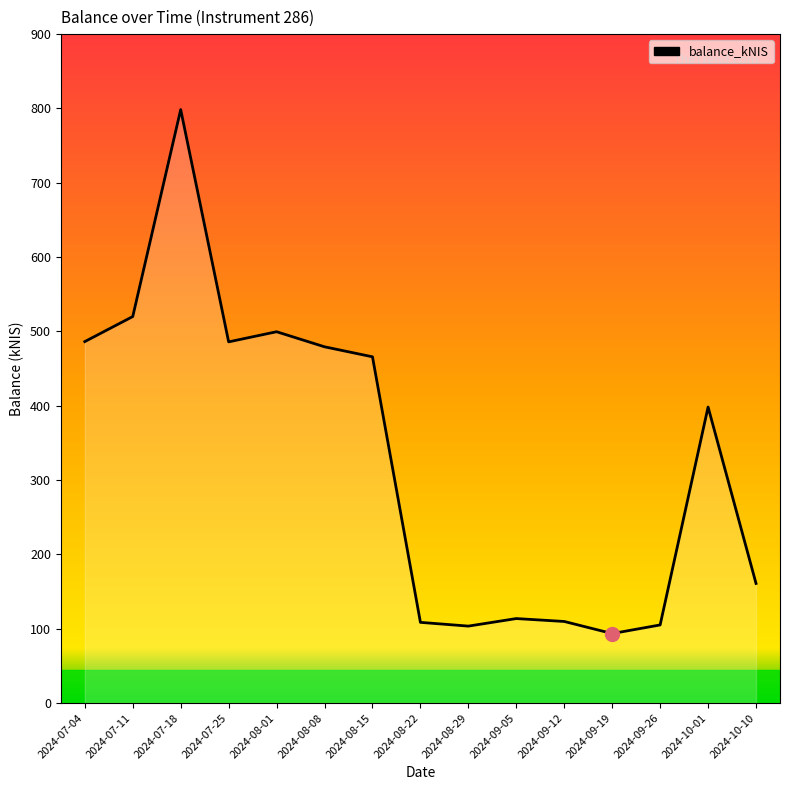

What is the sum of the values at 2024-09-05 and 2024-07-04?

599.9